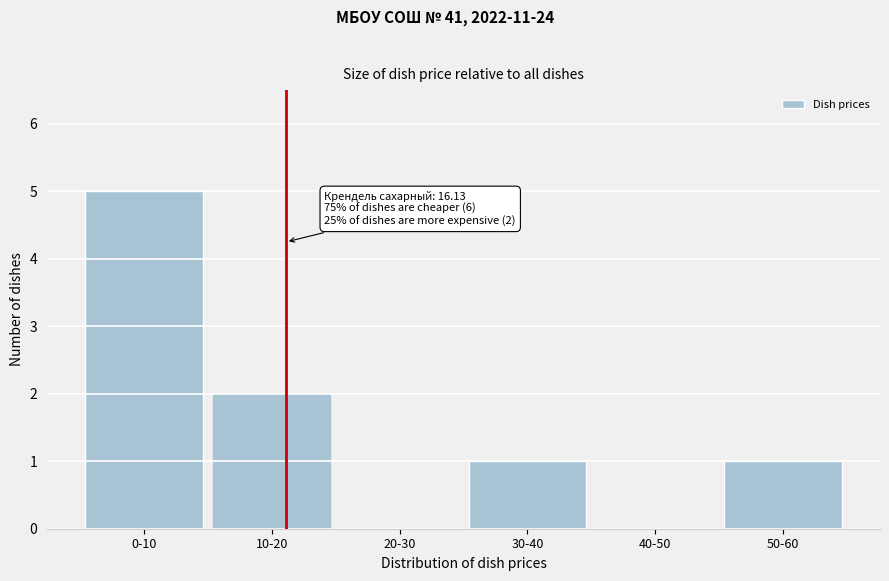

Reading left to right, extract all data points from this chart.

0-10=5	10-20=2	20-30=0	30-40=1	40-50=0	50-60=1